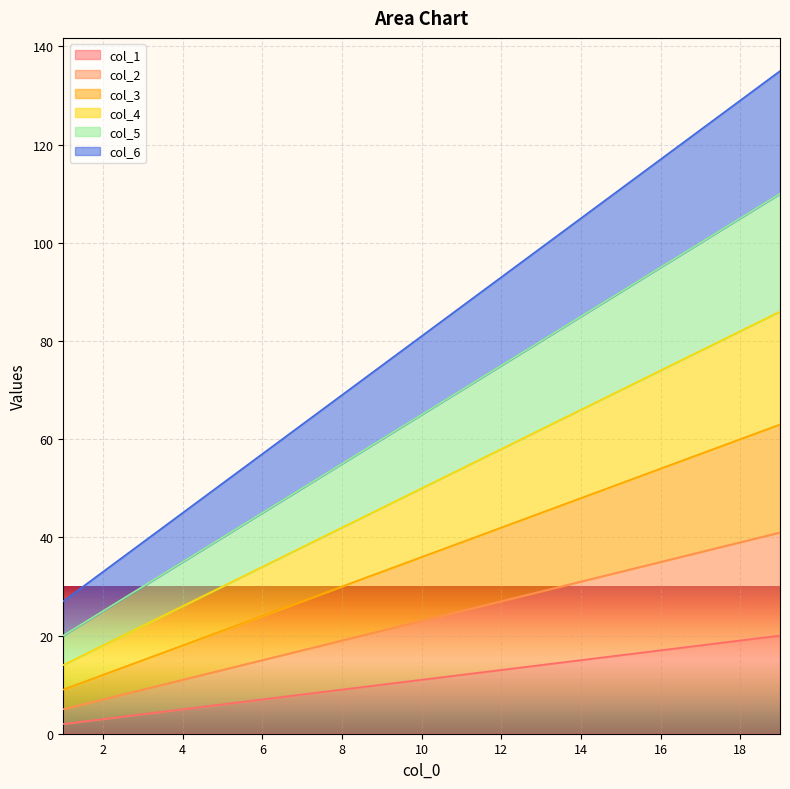

Reading left to right, list all the values displayed in this chart.

col_1: 2	3	4	5	6	7	8	9	10	11	12	13	14	15	16	17	18	19	20
col_2: 5	7	9	11	13	15	17	19	21	23	25	27	29	31	33	35	37	39	41
col_3: 9	12	15	18	21	24	27	30	33	36	39	42	45	48	51	54	57	60	63
col_4: 14	18	22	26	30	34	38	42	46	50	54	58	62	66	70	74	78	82	86
col_5: 20	25	30	35	40	45	50	55	60	65	70	75	80	85	90	95	100	105	110
col_6: 27	33	39	45	51	57	63	69	75	81	87	93	99	105	111	117	123	129	135